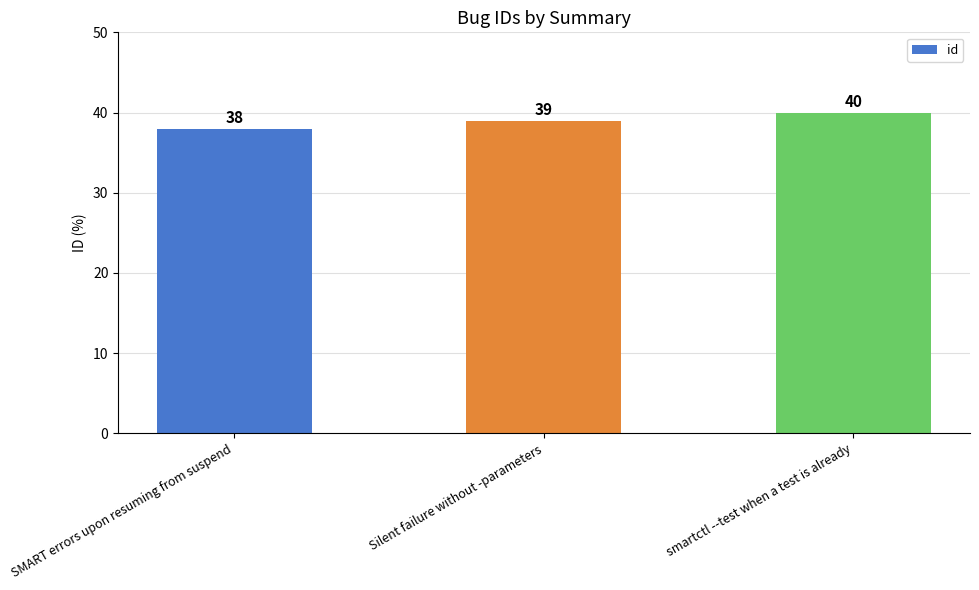

Reading left to right, what are all the values shown in this chart?

38	39	40